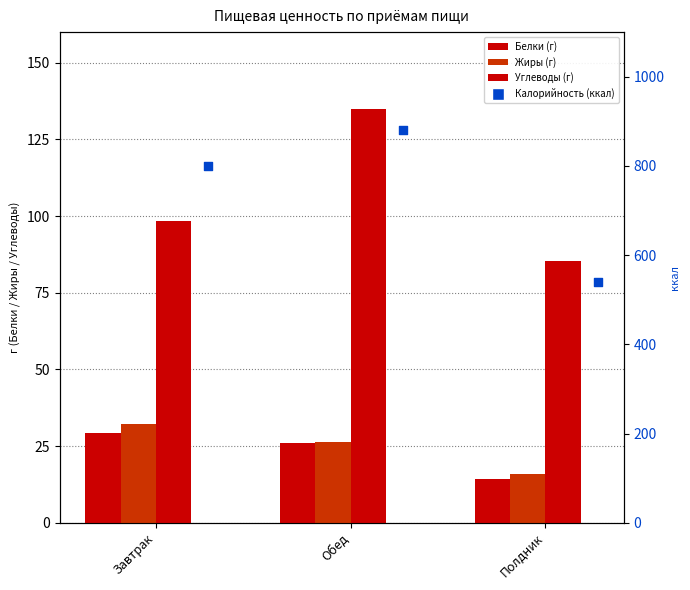

At which category is the sum across all series the highest?

Обед